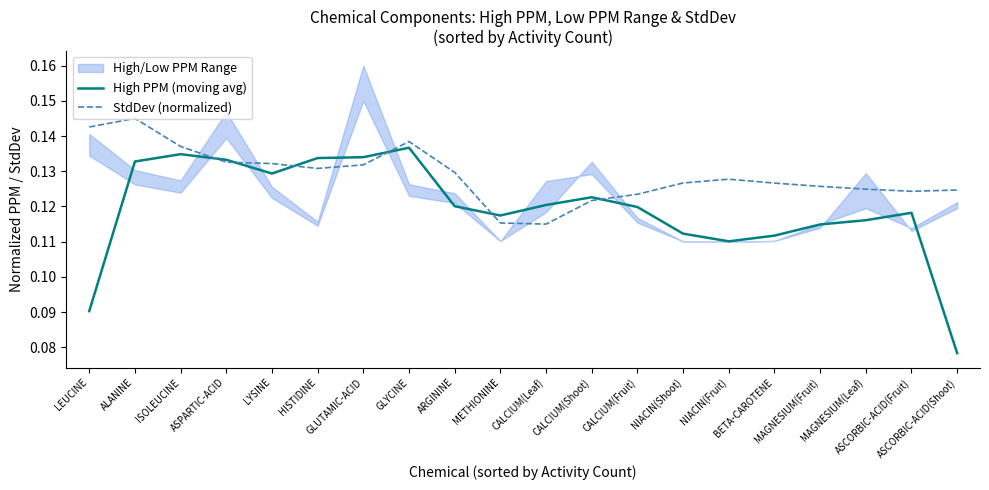

Reading left to right, extract all data points from this chart.

High PPM (moving avg): LEUCINE=0.1	ALANINE=0.1	ISOLEUCINE=0.1	ASPARTIC-ACID=0.1	LYSINE=0.1	HISTIDINE=0.1	GLUTAMIC-ACID=0.1	GLYCINE=0.1	ARGININE=0.1	METHIONINE=0.1	CALCIUM(Leaf)=0.1	CALCIUM(Shoot)=0.1	CALCIUM(Fruit)=0.1	NIACIN(Shoot)=0.1	NIACIN(Fruit)=0.1	BETA-CAROTENE=0.1	MAGNESIUM(Fruit)=0.1	MAGNESIUM(Leaf)=0.1	ASCORBIC-ACID(Fruit)=0.1	ASCORBIC-ACID(Shoot)=0.1
StdDev (normalized): LEUCINE=0.1	ALANINE=0.1	ISOLEUCINE=0.1	ASPARTIC-ACID=0.1	LYSINE=0.1	HISTIDINE=0.1	GLUTAMIC-ACID=0.1	GLYCINE=0.1	ARGININE=0.1	METHIONINE=0.1	CALCIUM(Leaf)=0.1	CALCIUM(Shoot)=0.1	CALCIUM(Fruit)=0.1	NIACIN(Shoot)=0.1	NIACIN(Fruit)=0.1	BETA-CAROTENE=0.1	MAGNESIUM(Fruit)=0.1	MAGNESIUM(Leaf)=0.1	ASCORBIC-ACID(Fruit)=0.1	ASCORBIC-ACID(Shoot)=0.1